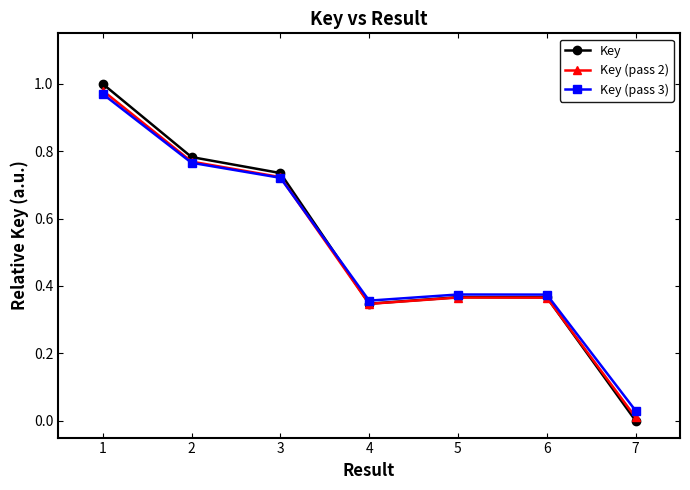

Is the value of Key (pass 3) at 7 greater than the value of Key at 4?

No